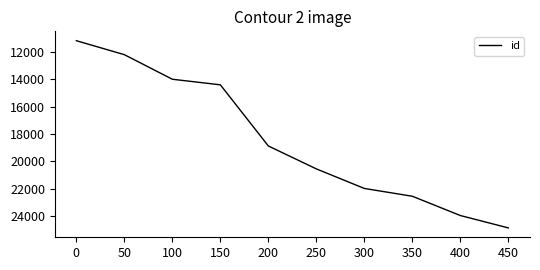

Approximately how many times larger is the value at 350 compared to 200?

1.2